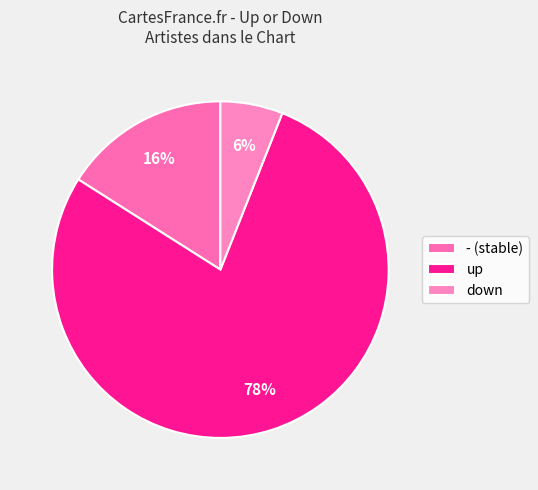

Which has a higher value, up or -?

up